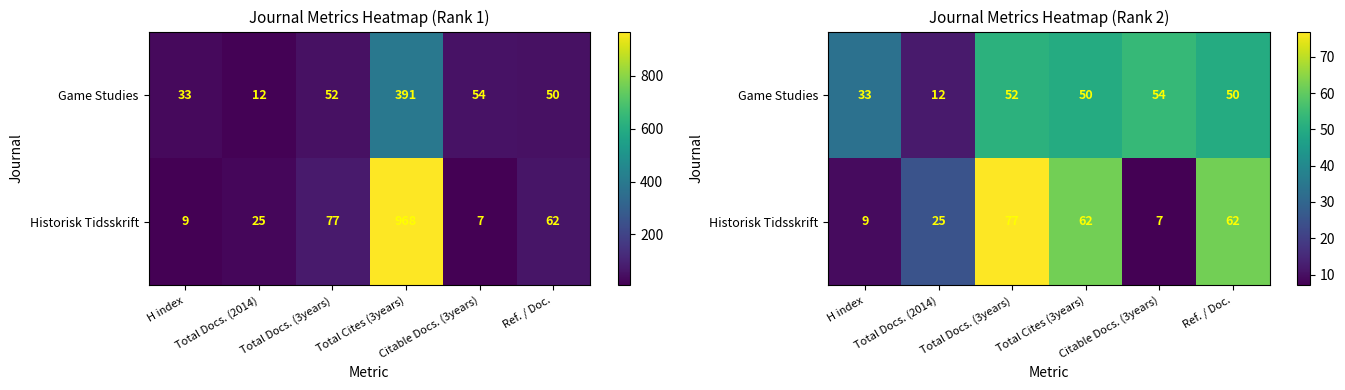

What is the lowest value of the Historisk Tidsskrift series?

7